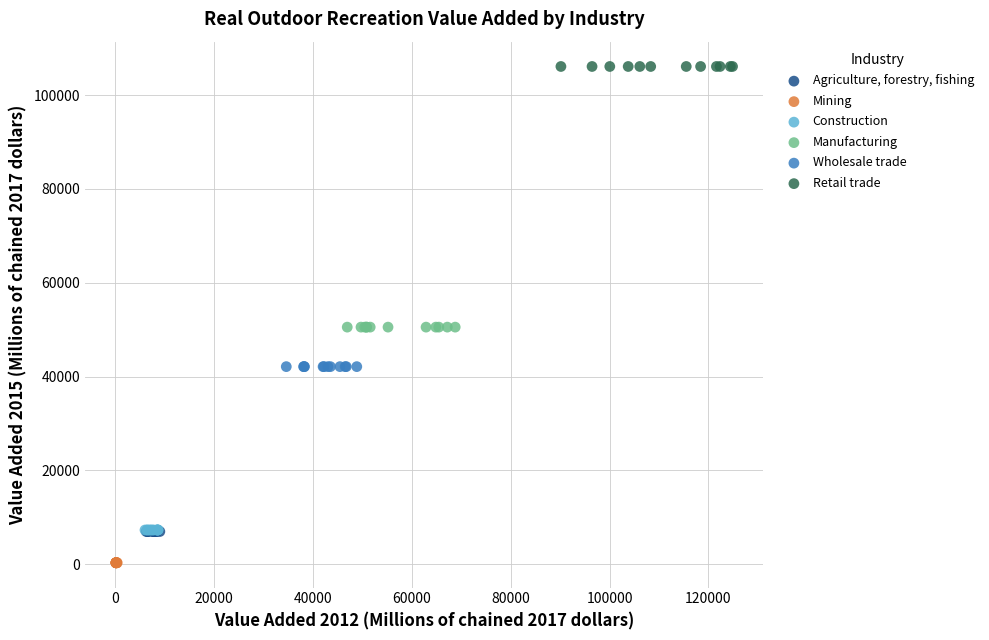

Which series reaches the minimum Y coordinate?

Mining